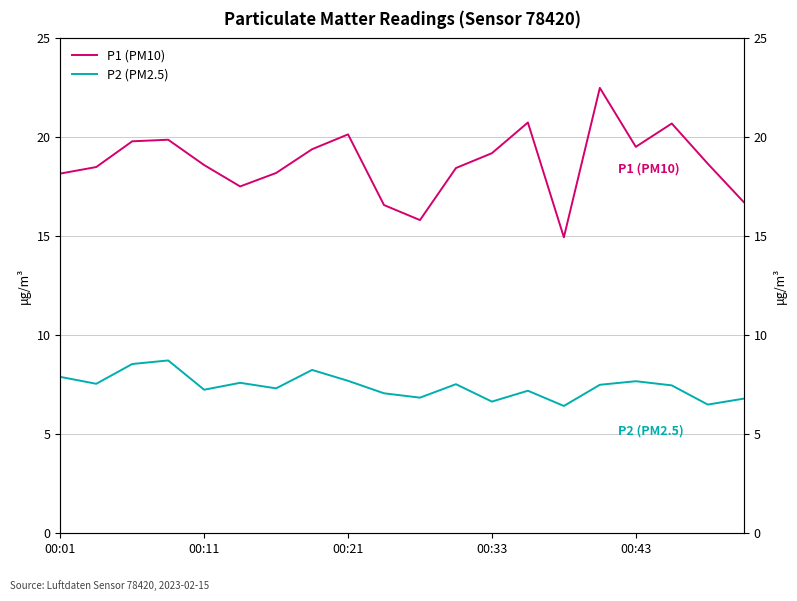

True or false: P2 (PM2.5) has more than 0 points higher than both neighbors.

True